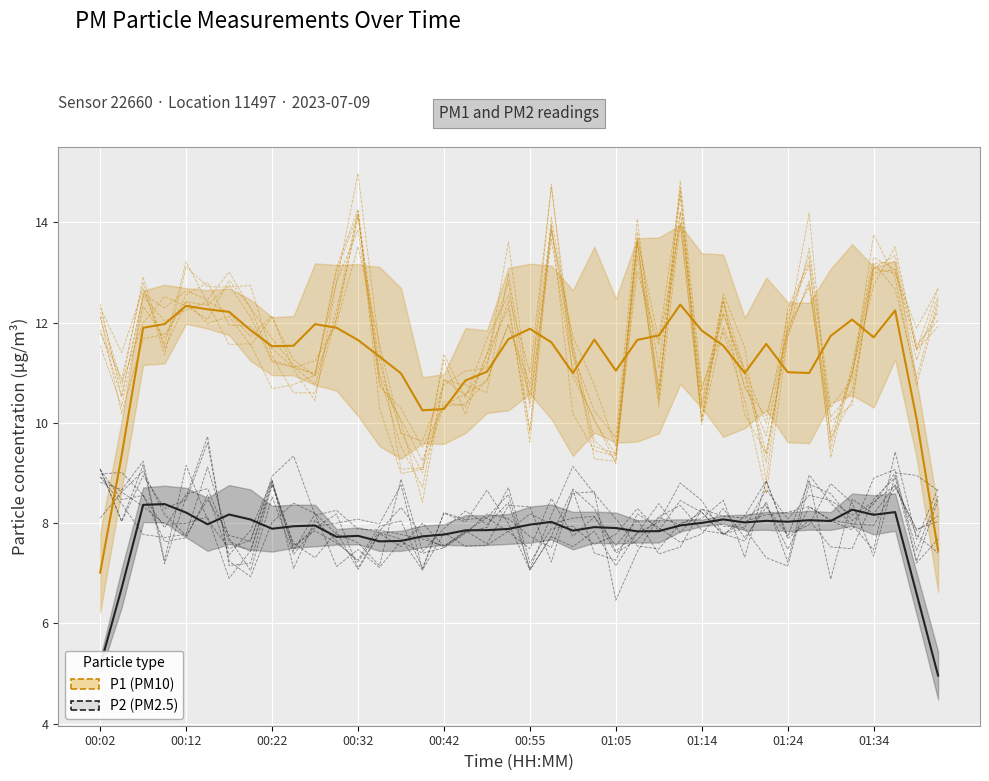

True or false: P1 (PM10) and P2 (PM2.5) intersect in this chart.

False